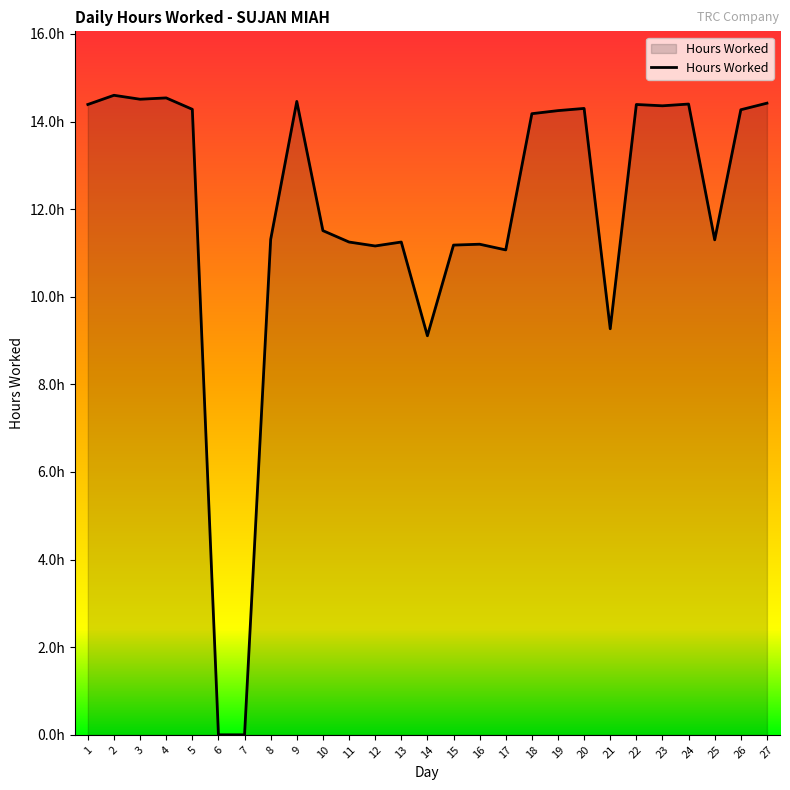

Rank the categories by value from highest to lowest.

2, 4, 3, 9, 27, 24, 1, 22, 23, 20, 5, 26, 19, 18, 10, 8, 25, 11, 13, 16, 15, 12, 17, 21, 14, 6, 7